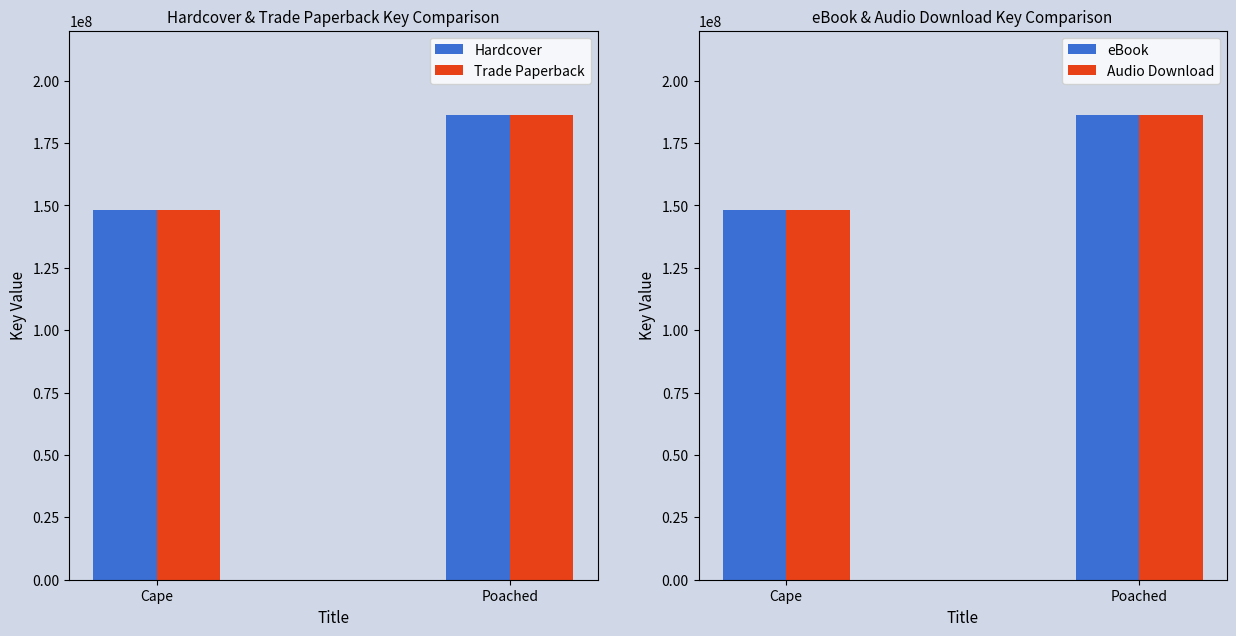

At which label does Audio Download reach its minimum?

Cape